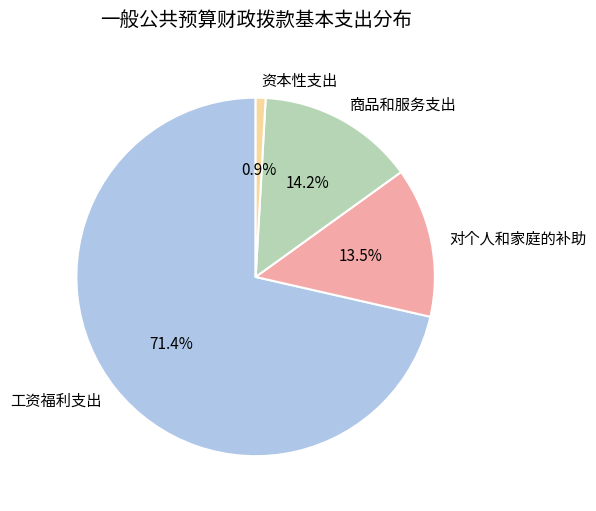

Between 商品和服务支出 and 对个人和家庭的补助, which is larger?

商品和服务支出